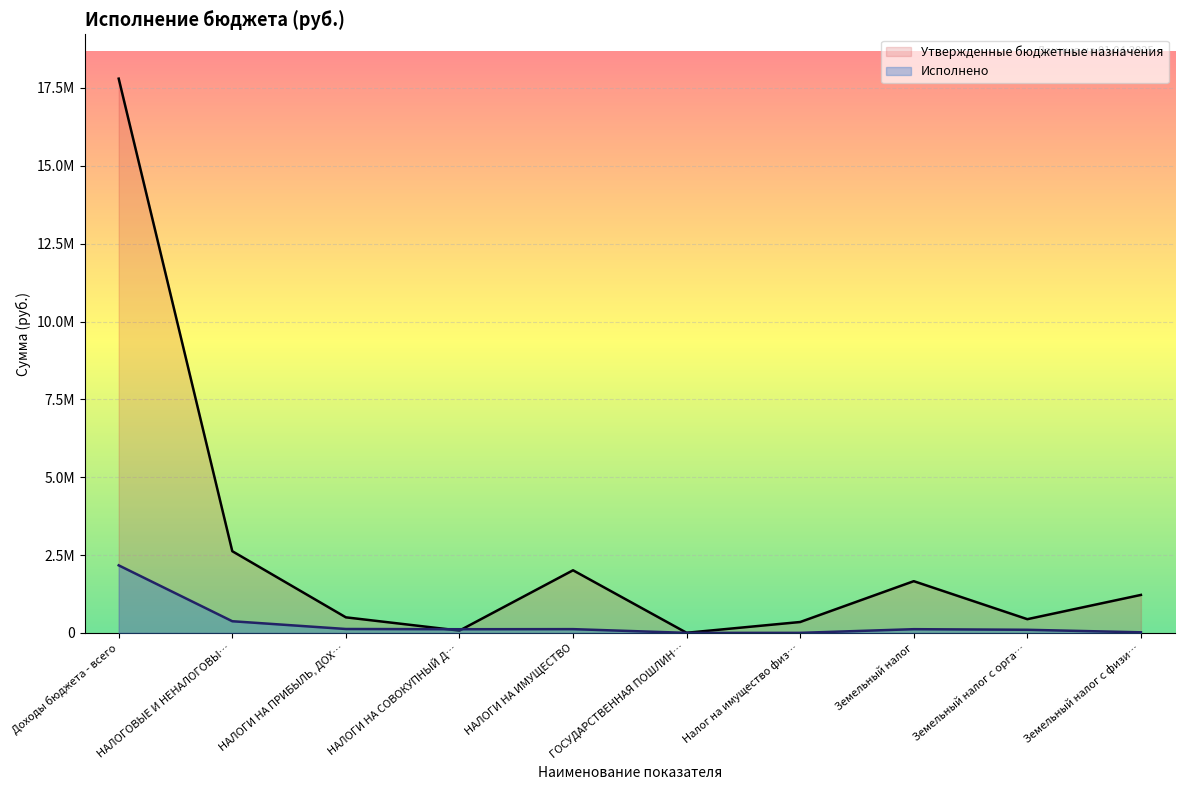

Which series has the widest spread of values?

Утвержденные бюджетные назначения